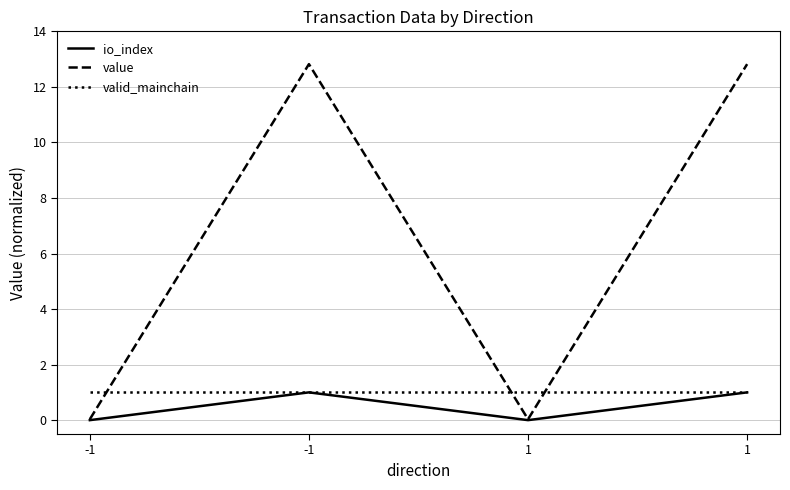

What value does the value series have at 1?

12.8